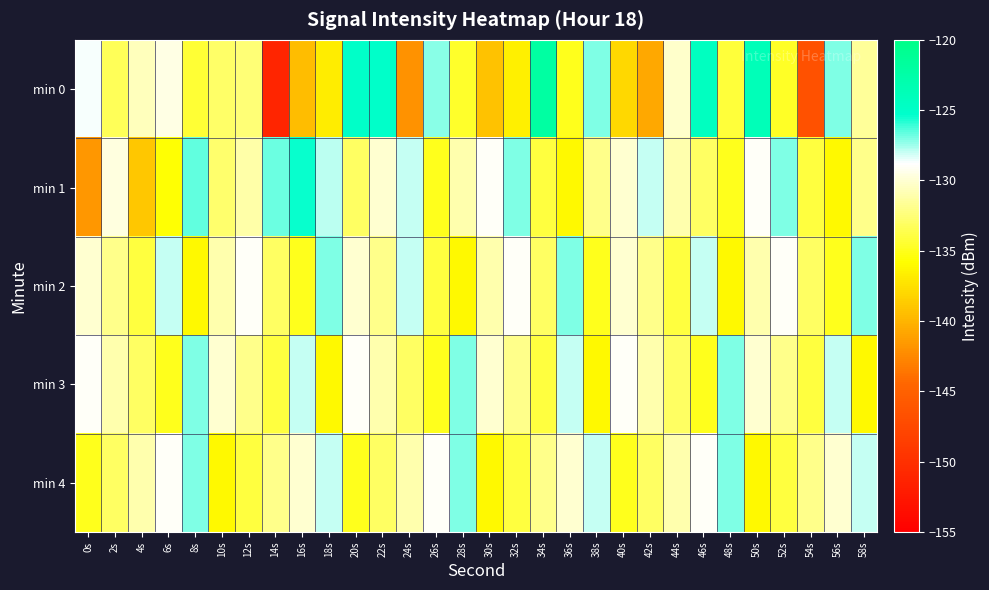

Which series has the widest spread of values?

min 0